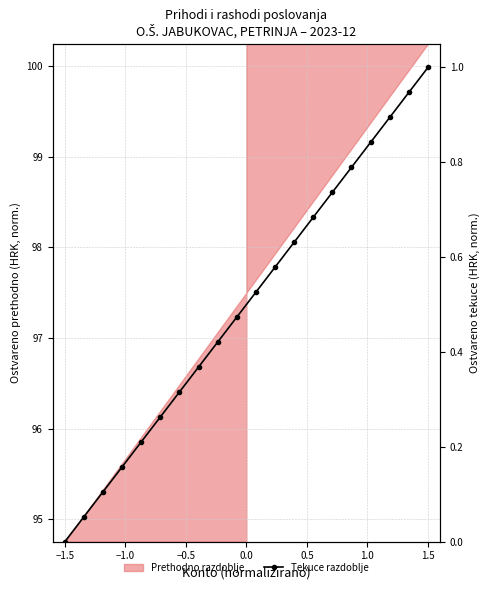

The value at 9 is 0.1. True or false?

False